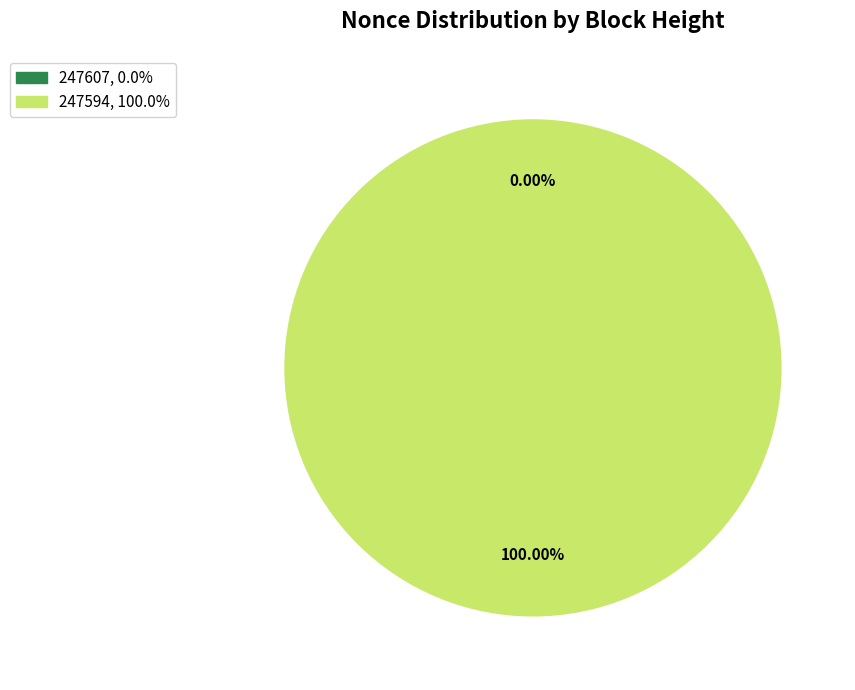

Do 247607 and 247594 together represent more than half of the pie?

Yes